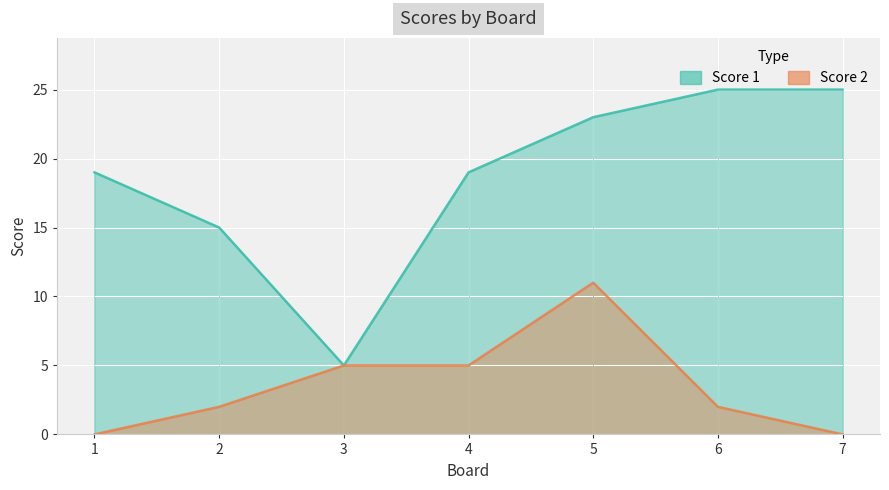

Where is Score 2 nearest to the value 5?

3